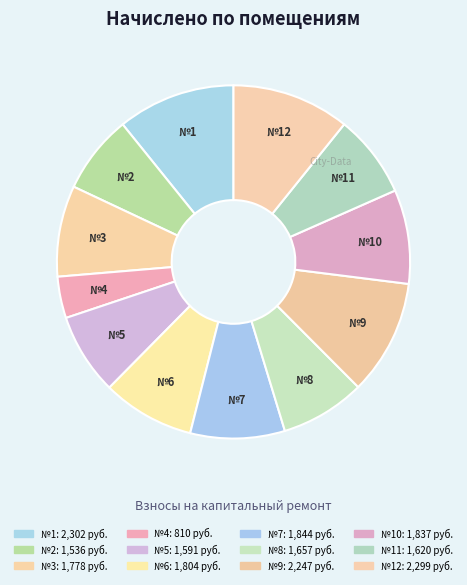

Which category has the smallest portion of the pie?

№4: 810 руб.